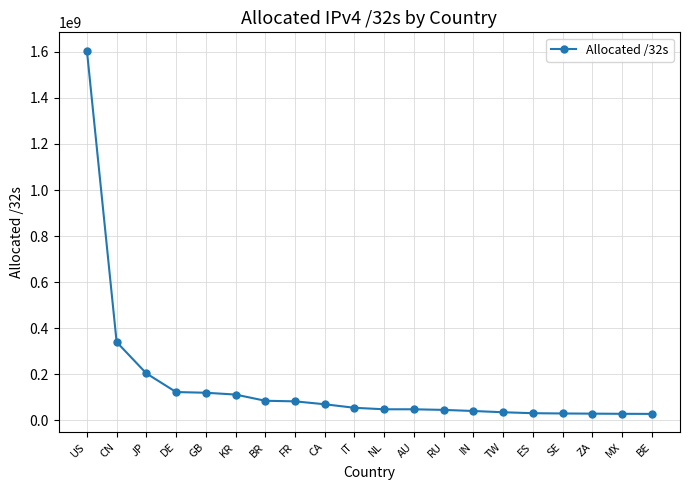

What is the label of the 18th point from the right?

JP